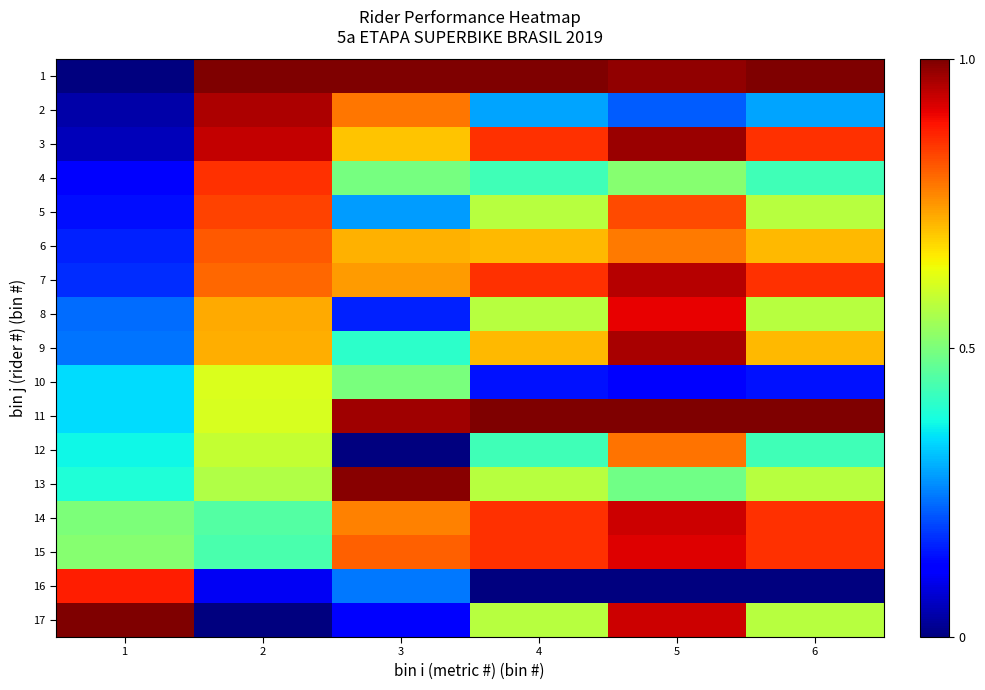

Which series has the largest total across all categories?

1